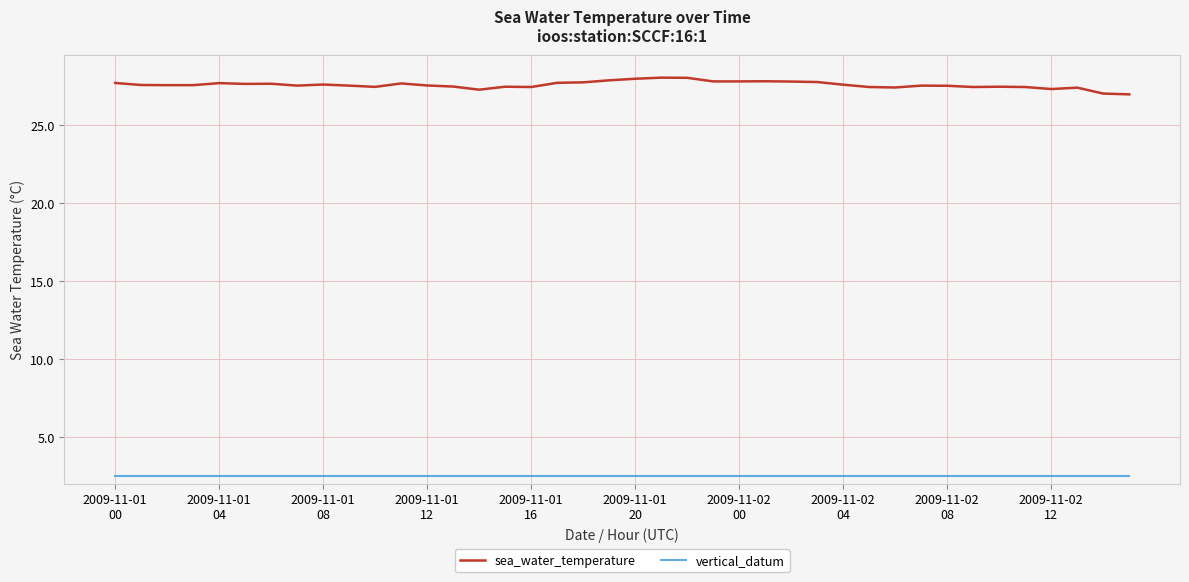

What is the maximum value shown in the chart?

28.0